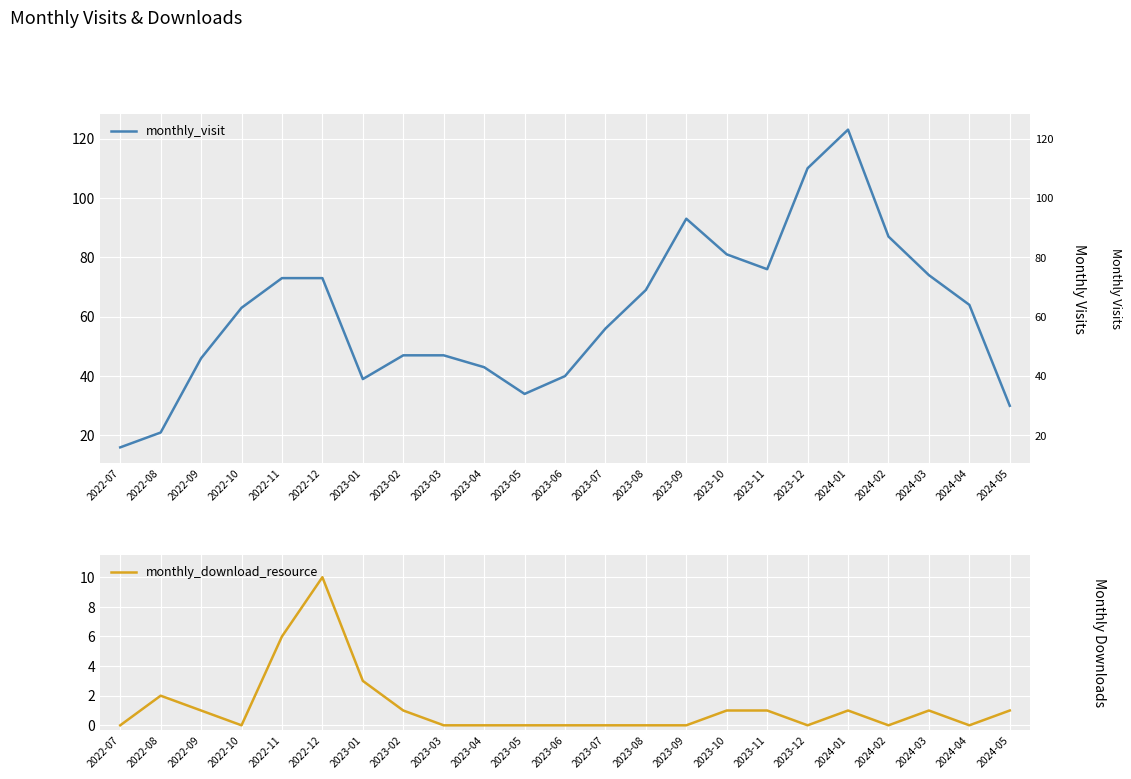

Which category has the lowest value across all series?

2022-07